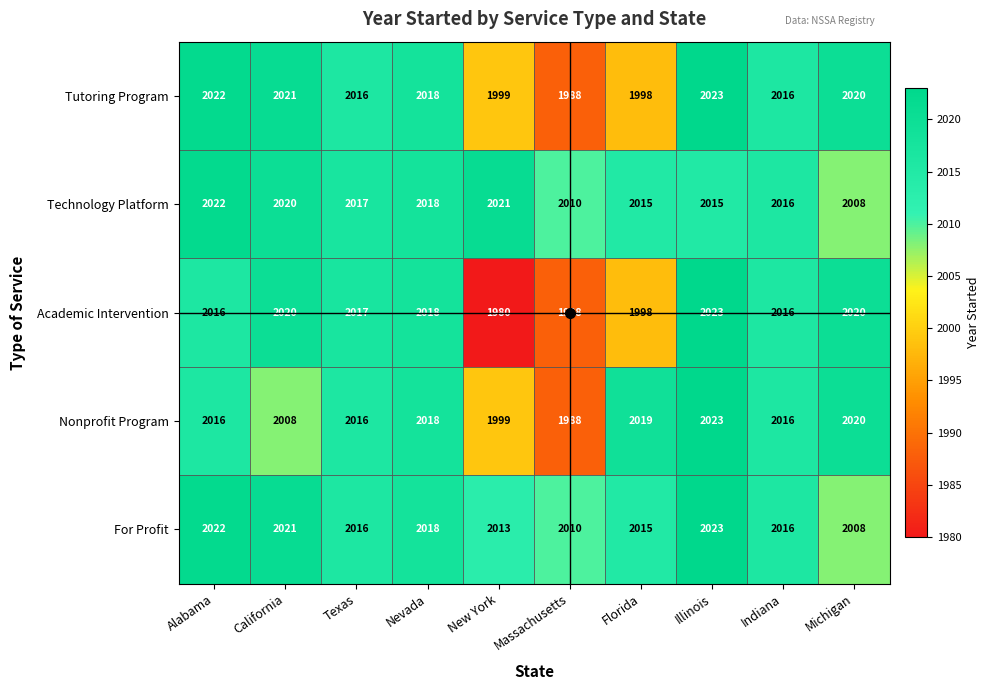

Which series has the largest range (max minus min)?

Academic Intervention